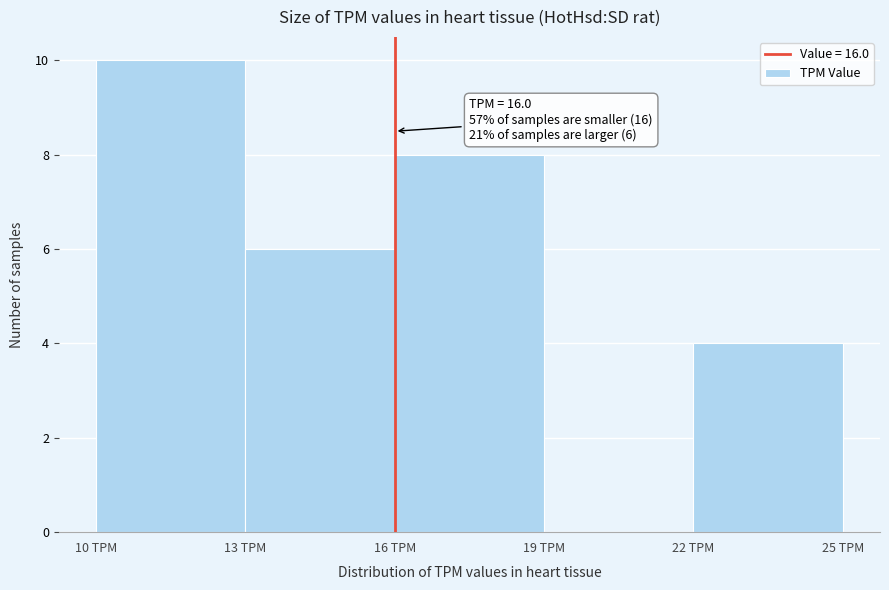

Which range on the x-axis has the tallest bar?

10 to 13